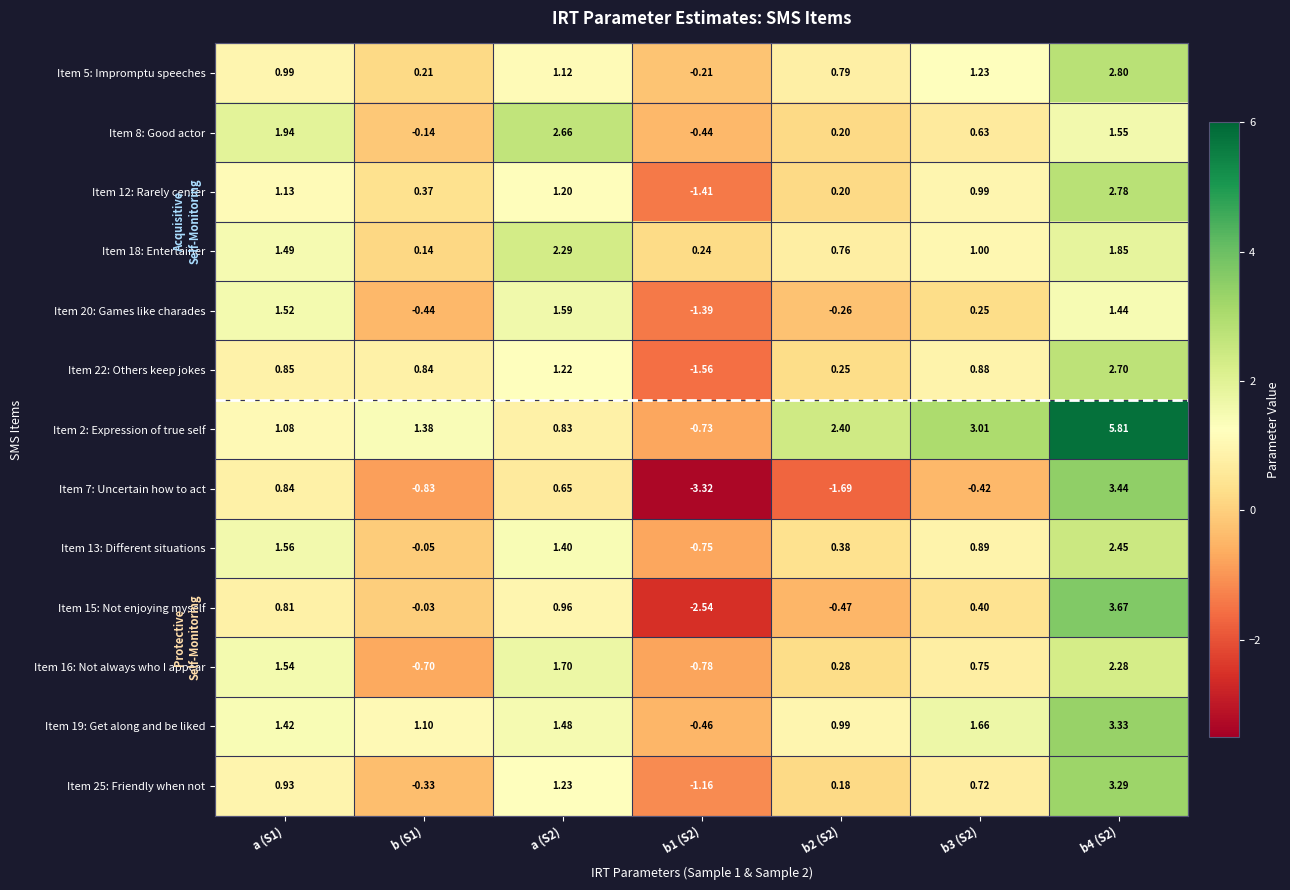

Is the value of Item 8: Good actor at a (S1) greater than the value of Item 22: Others keep jokes at b (S1)?

Yes